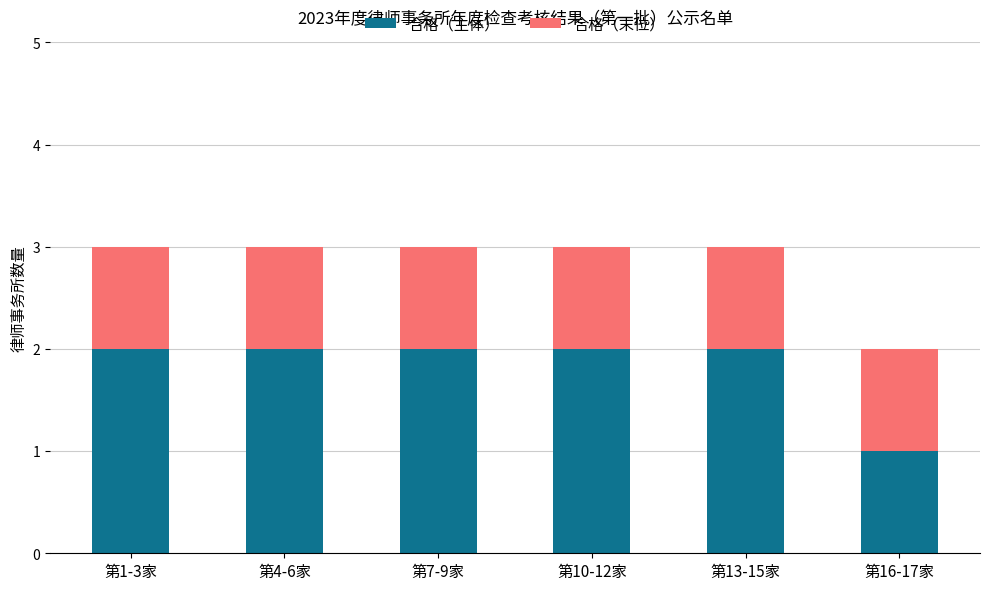

How many 合格（主体） values are between 2 and 3?

5